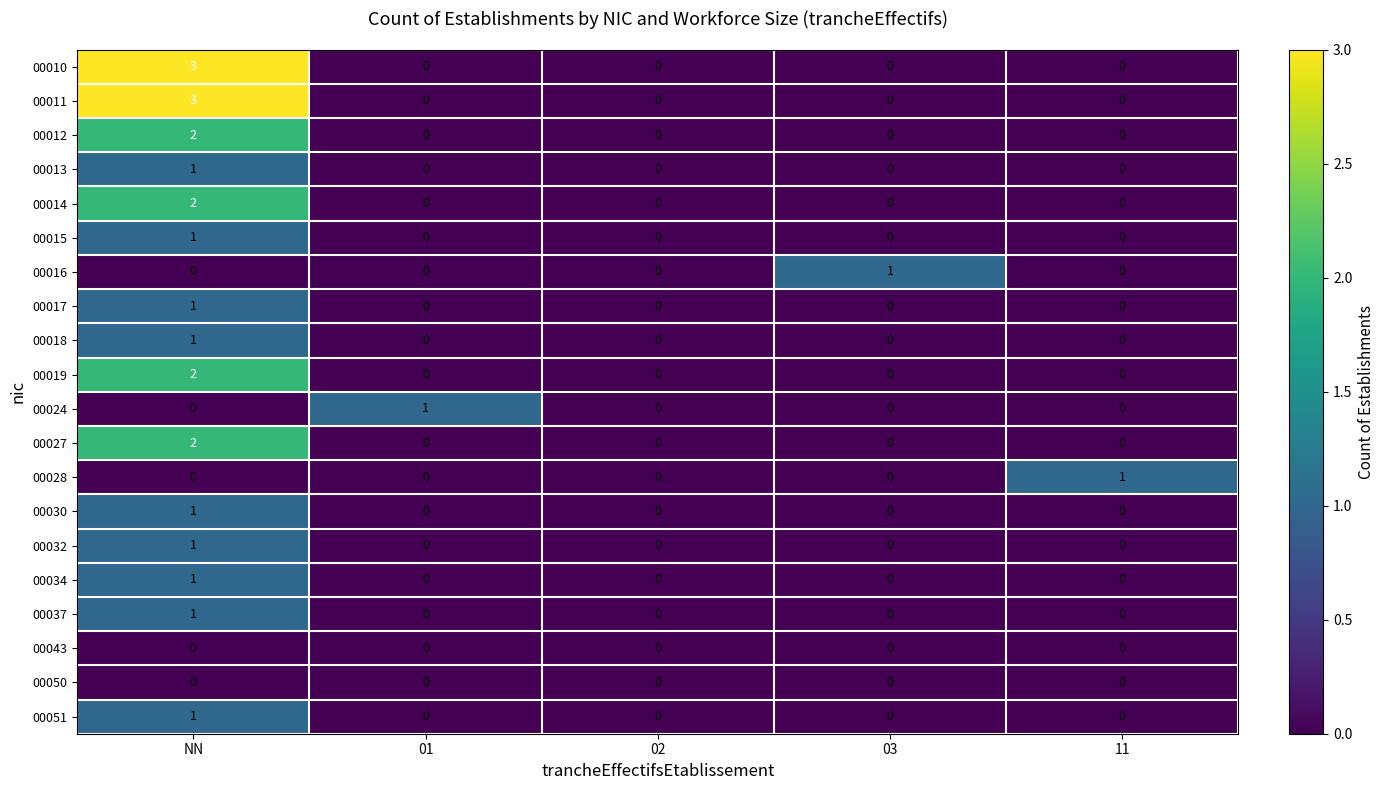

Is the value of 00028 at 11 greater than the value of 00015 at 11?

Yes